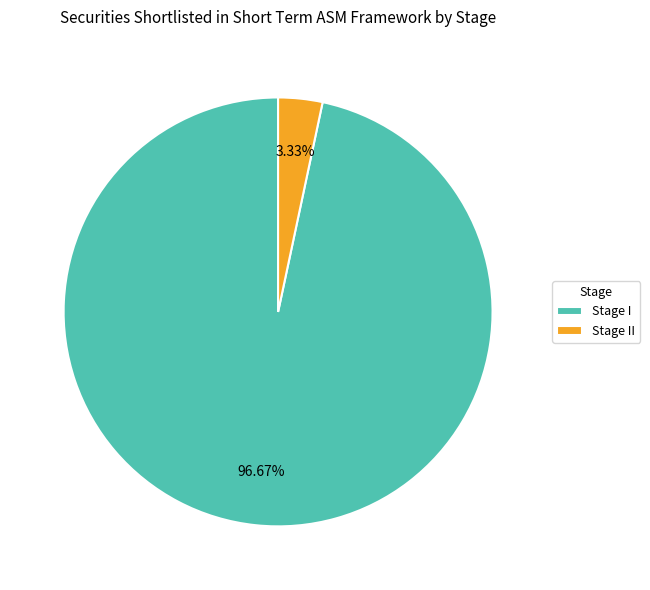

What is the smallest slice in the pie chart?

Stage II